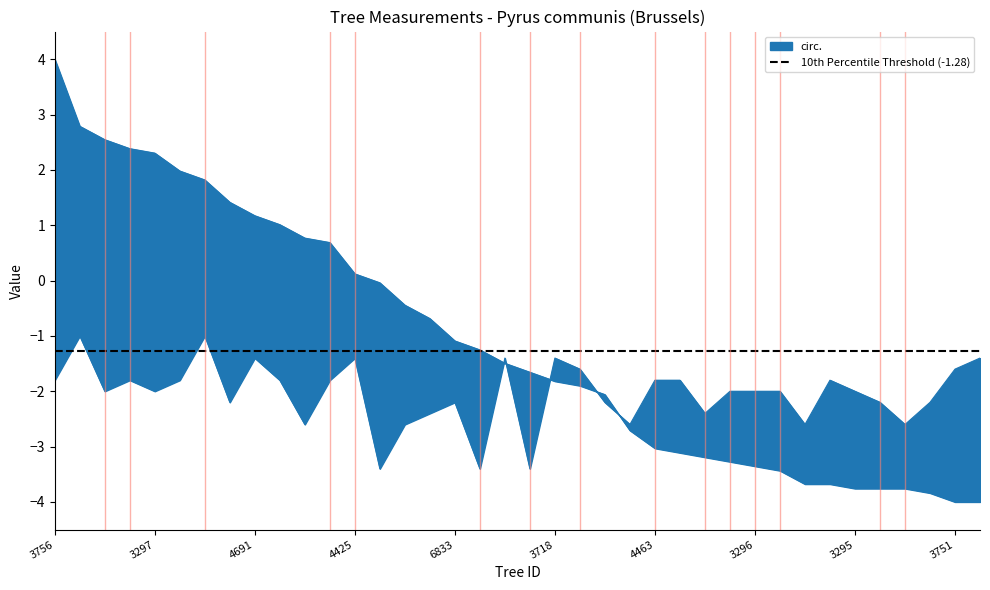

Which category has the highest value in the circ. series?

3756